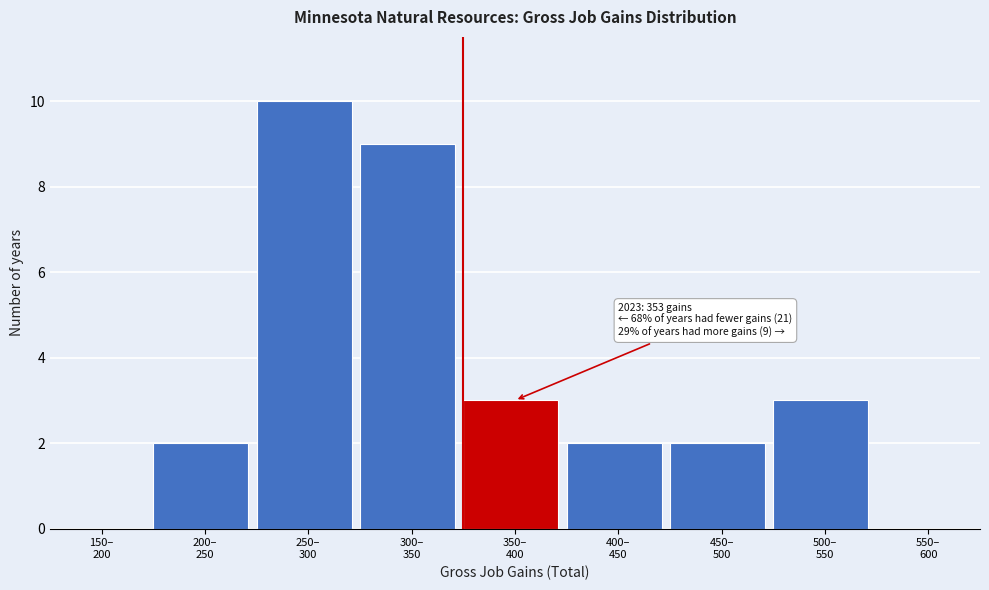

What is the greatest value displayed?

10